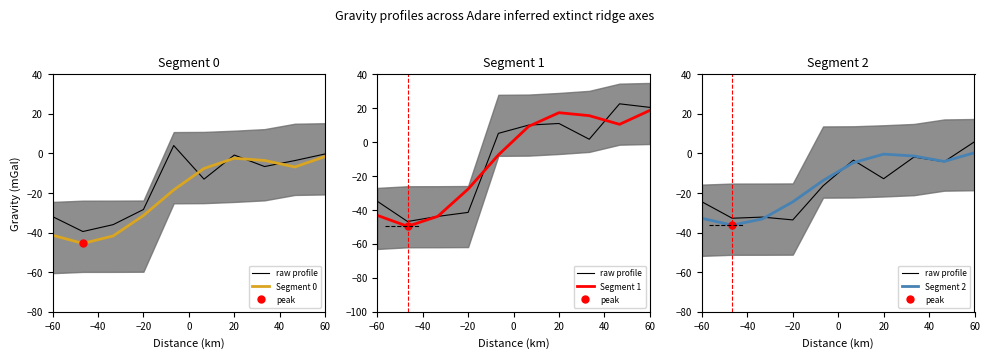

Between −60 and −40, which series saw the biggest shift?

raw profile